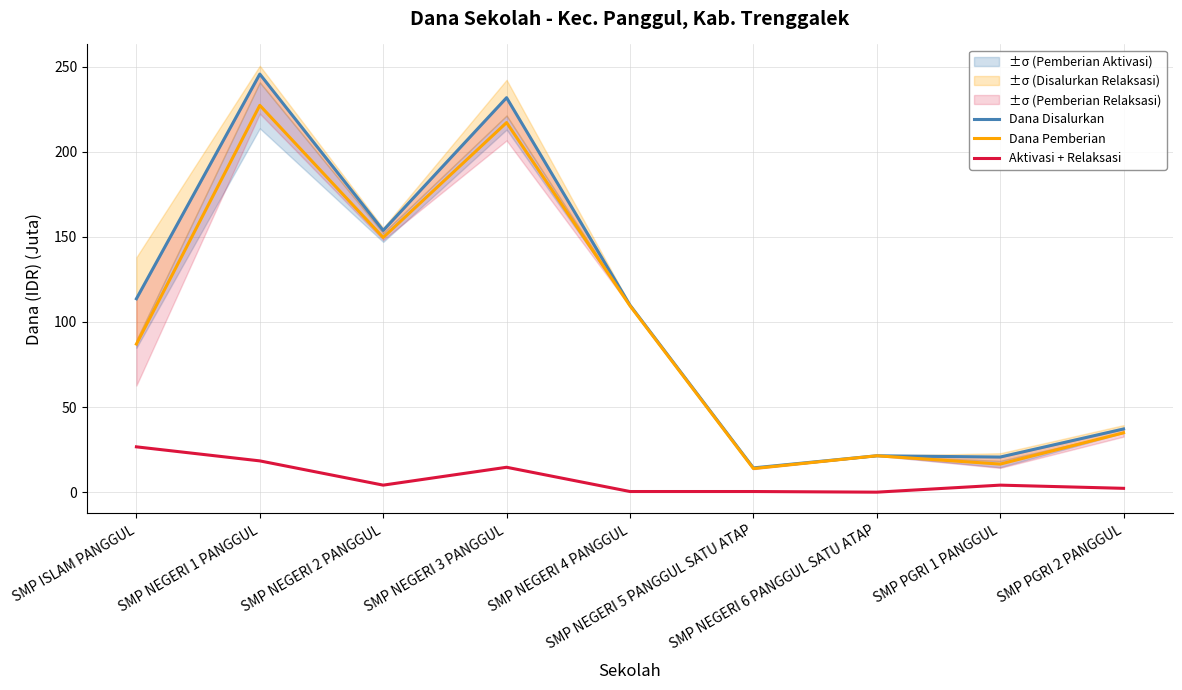

What is the difference between the Dana Pemberian values at SMP NEGERI 6 PANGGUL SATU ATAP and SMP NEGERI 5 PANGGUL SATU ATAP?

7.5